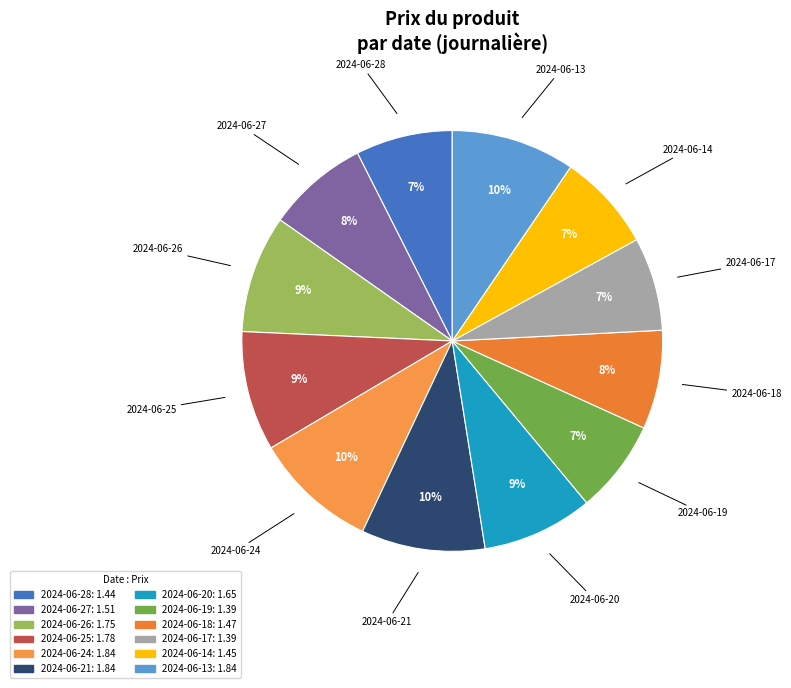

Is it true that 2024-06-26 is 9% of the pie?

True